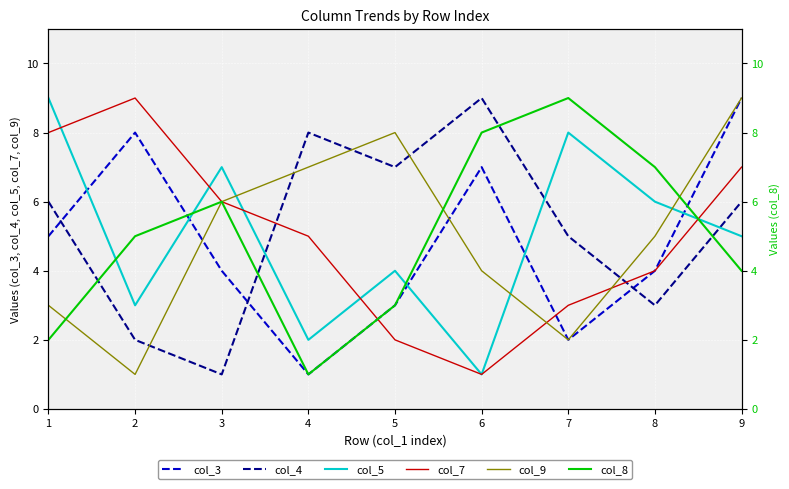

True or false: col_8 has a value of 1 at 4.

False